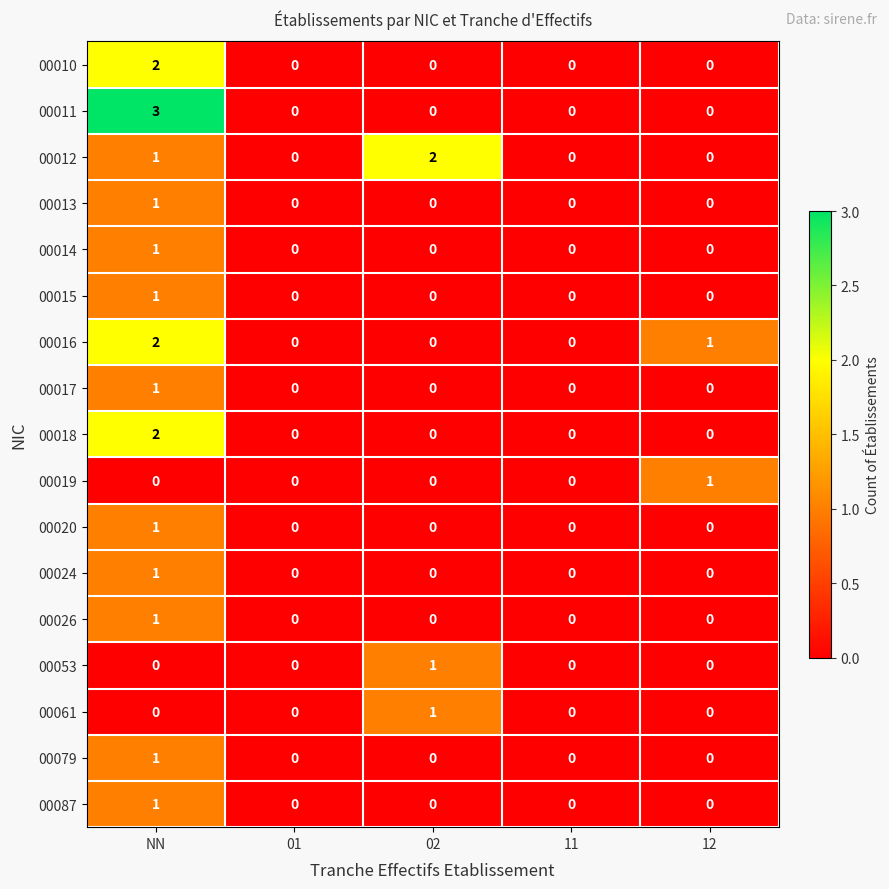

What is the maximum value shown in the chart?

3